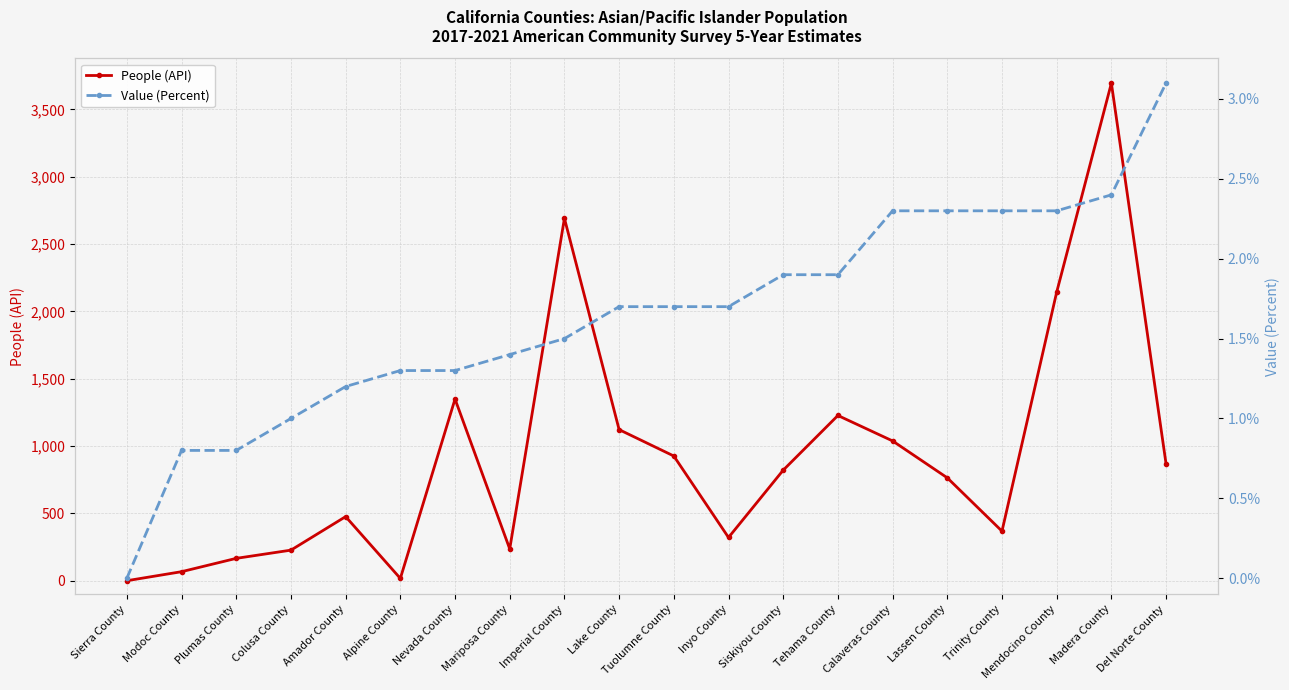

How many interior local valleys does the People (API) series have?

4